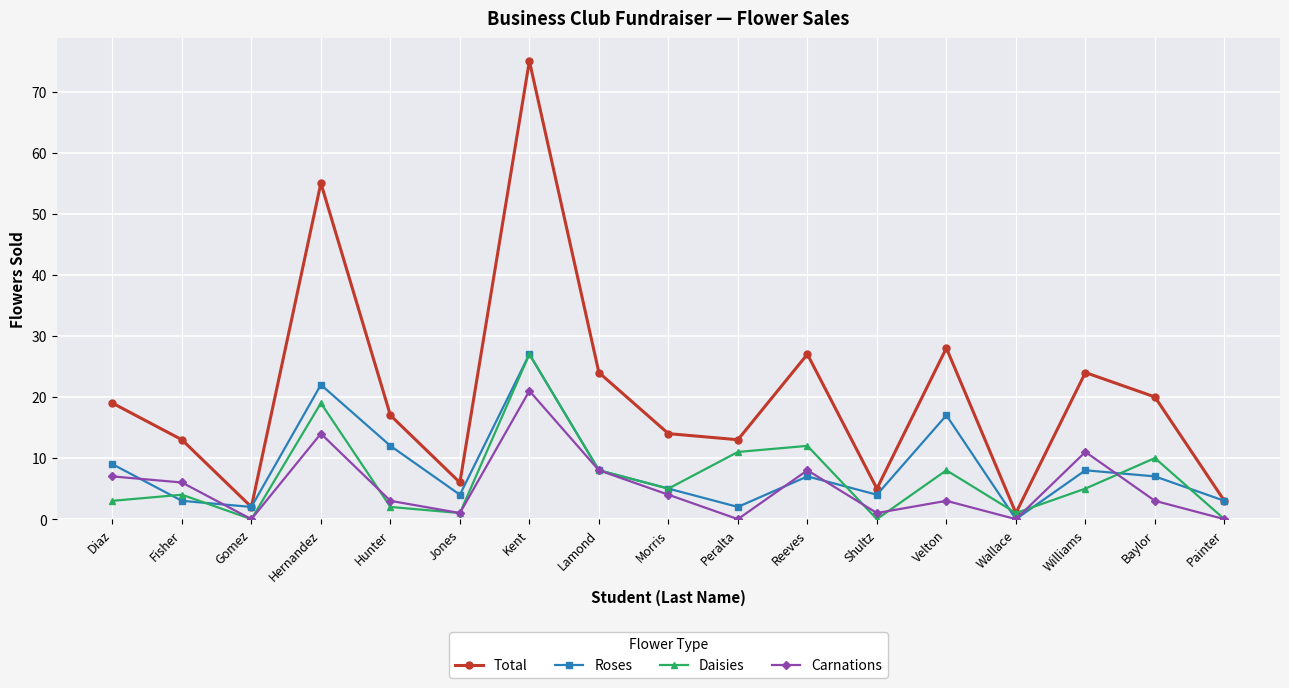

How many values in the Total series are below 17?

8